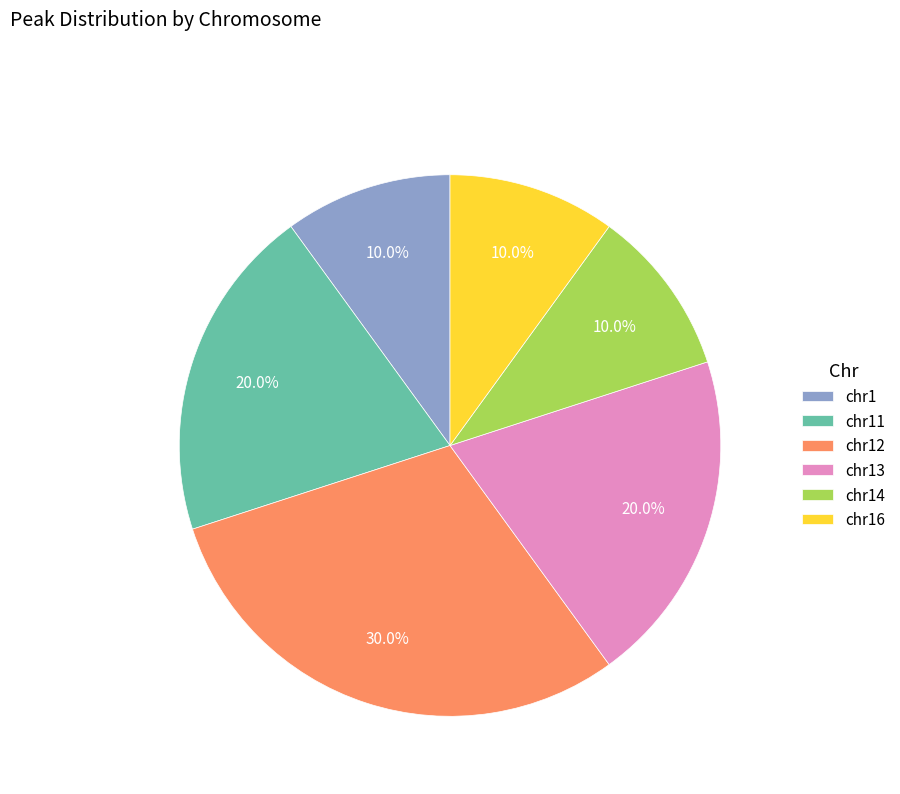

What percentage is the chr11 slice, to the nearest percent?

20%